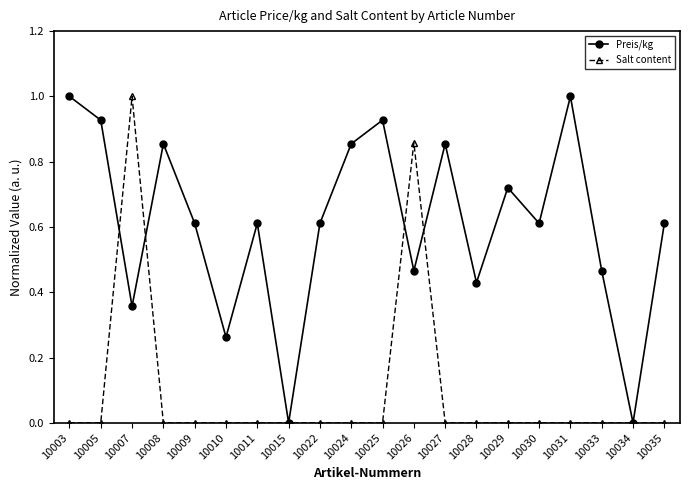

Count the number of data series in this chart.

2